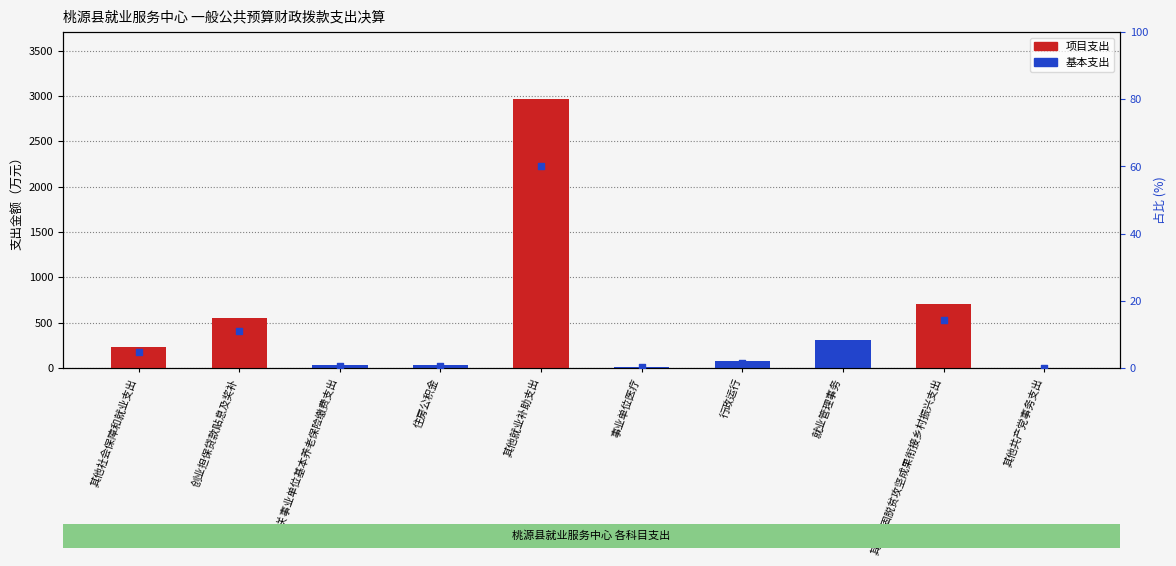

What is the total value across all series at 就业管理事务?

313.5